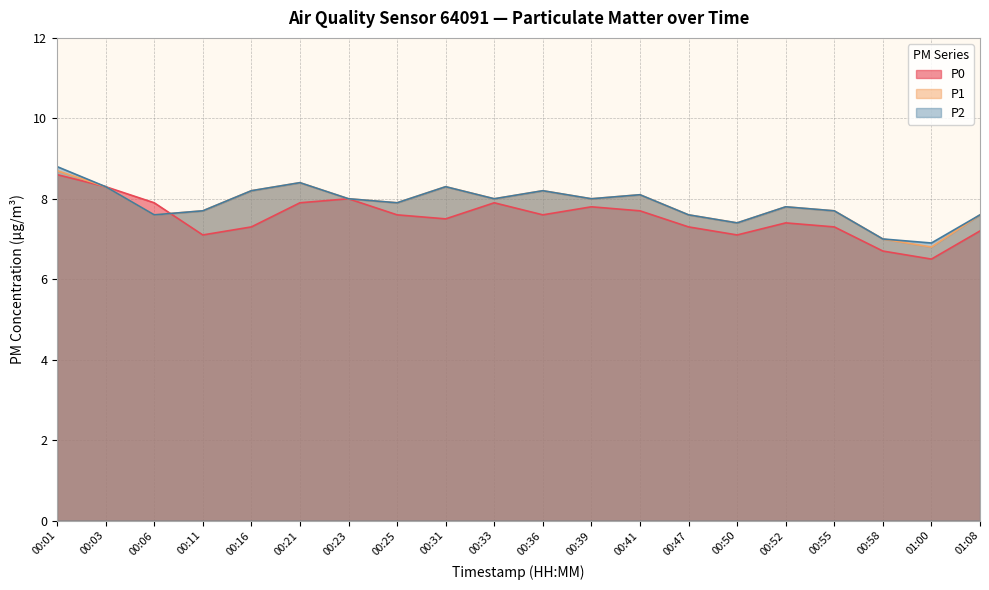

True or false: P1 and P2 cross at least once.

False